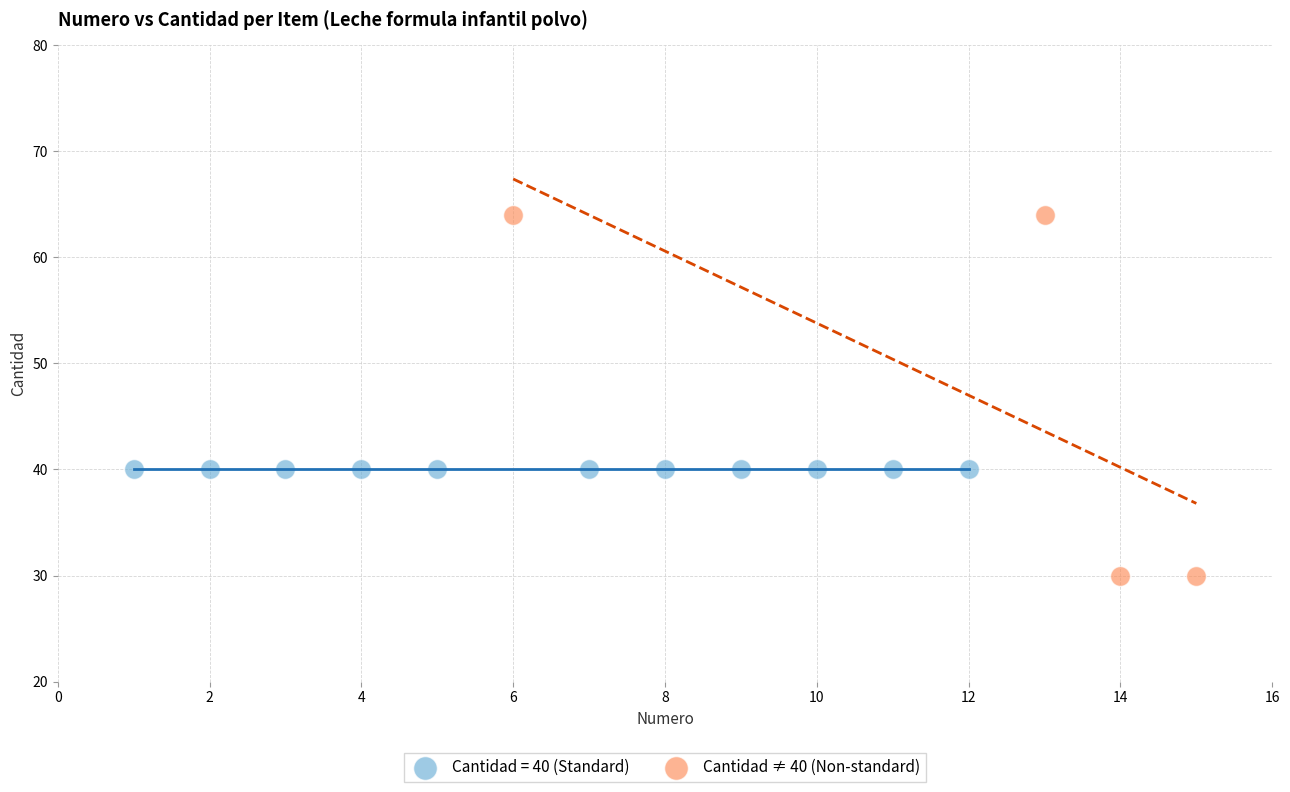

Which series reaches the minimum Y coordinate?

Cantidad ≠ 40 (Non-standard)